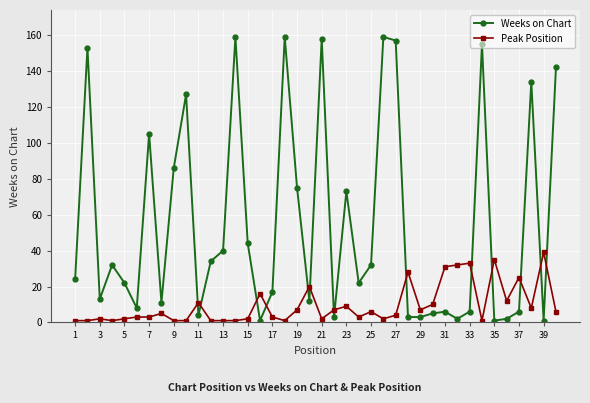

True or false: Peak Position has more than 1 points higher than both neighbors.

True